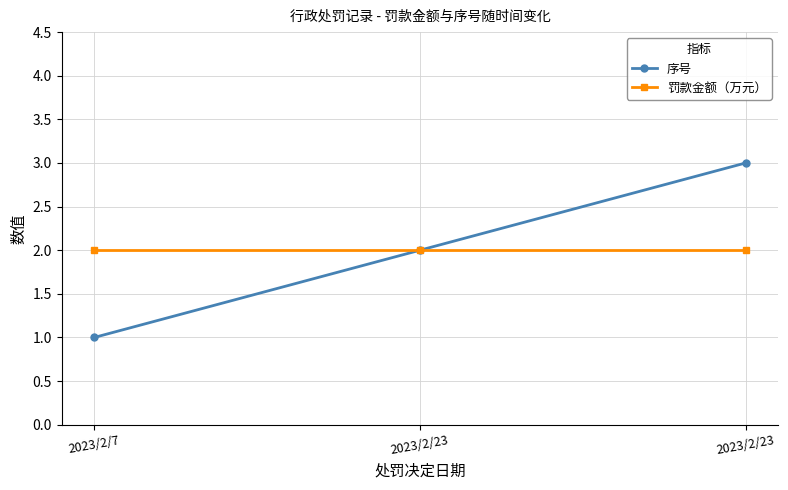

How many series are shown in this chart?

2